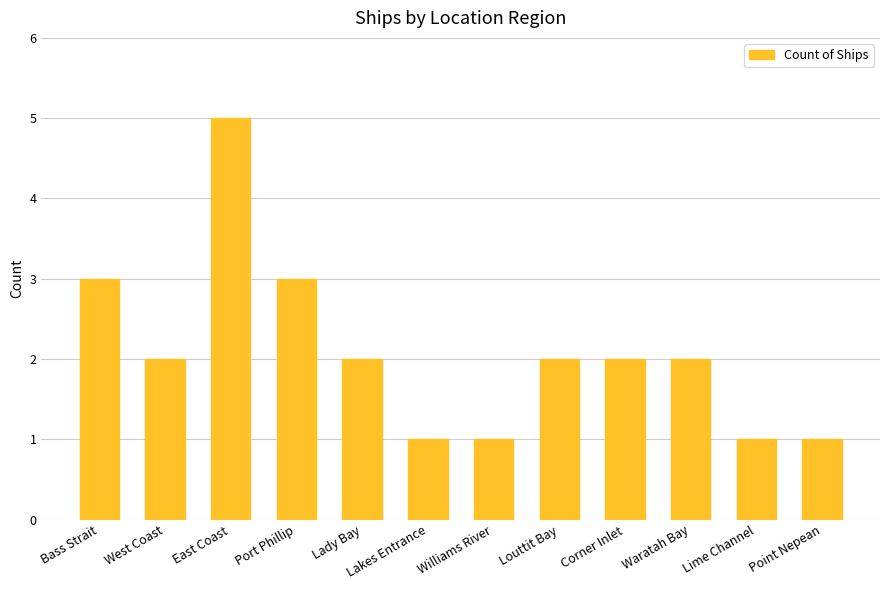

What is the difference between the values at Lady Bay and Lakes Entrance?

1